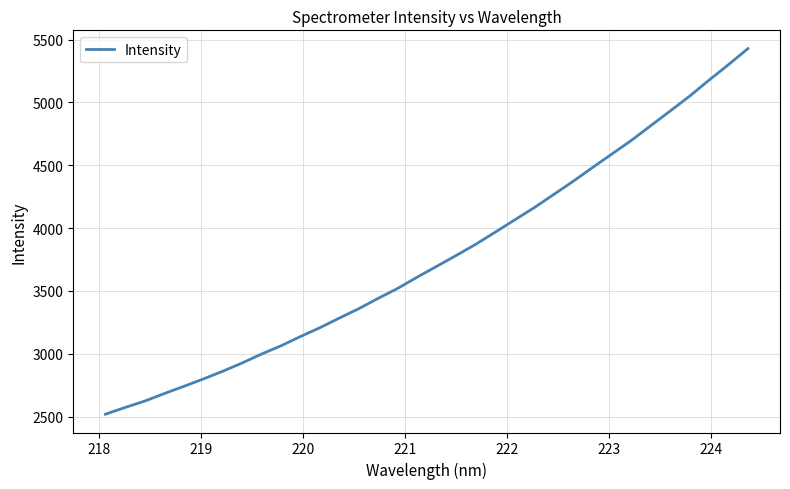

True or false: the data has more than 2 interior local peaks.

False